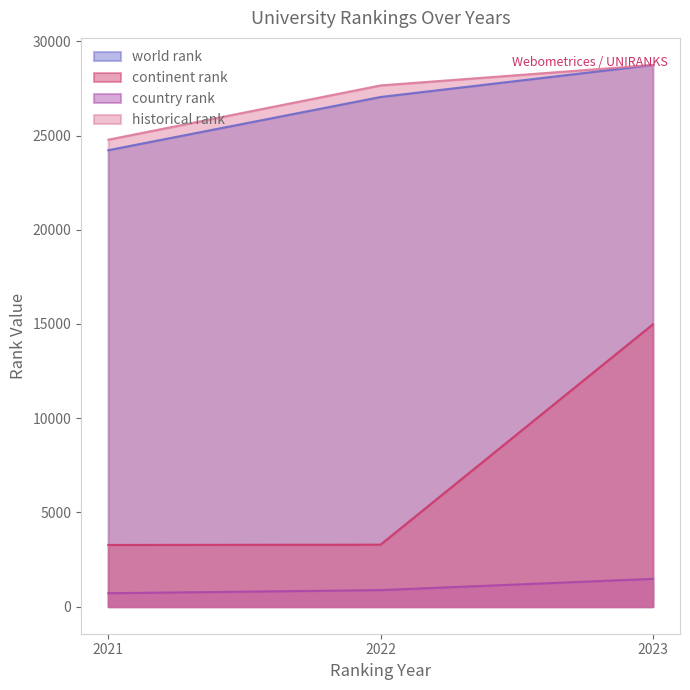

How many data points does each series have?

3